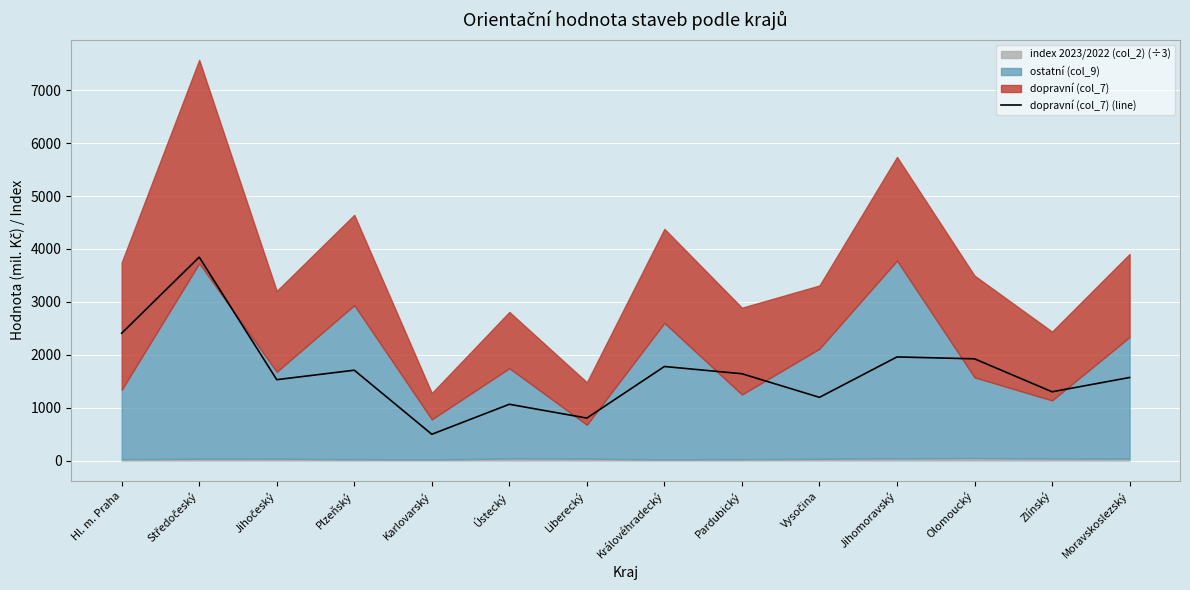

Does the chart display data point markers on the line(s)?

No